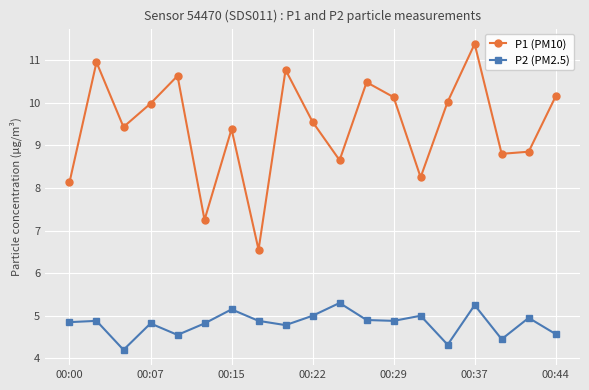

What is the maximum value for P1 (PM10)?

11.4